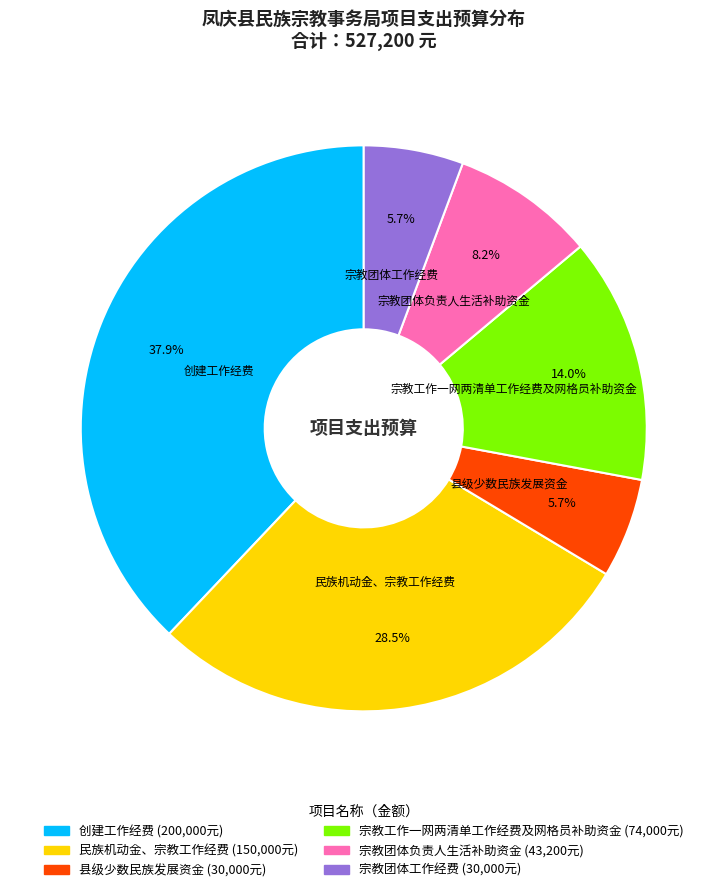

Do 创建工作经费 and 宗教团体工作经费 together represent more than half of the pie?

No